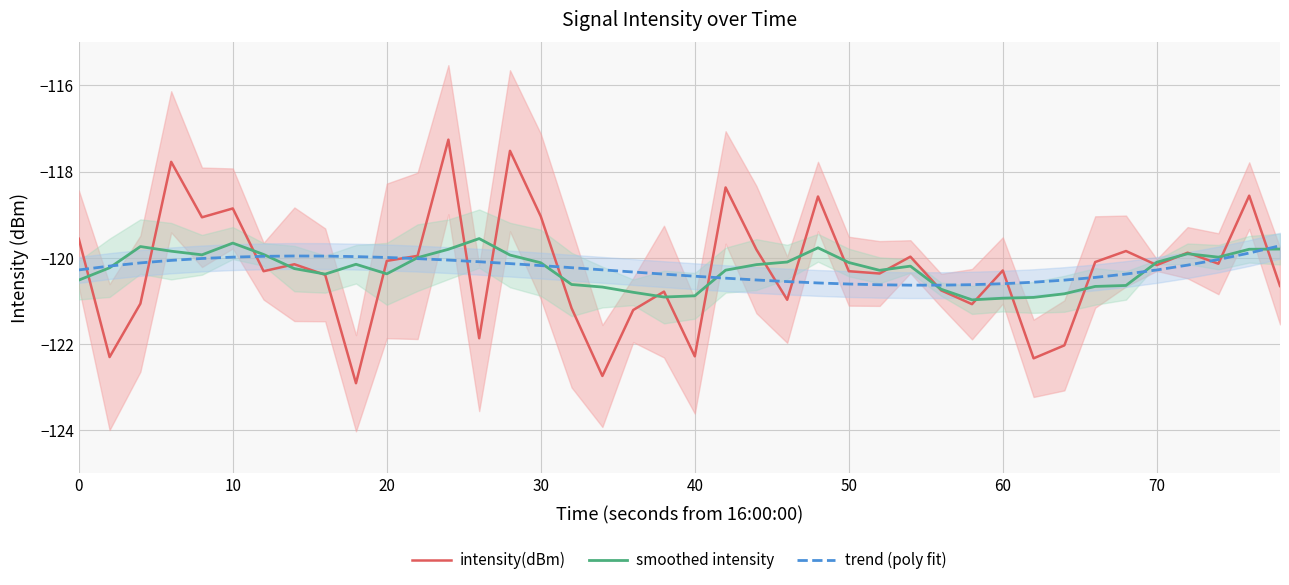

How many data points in intensity(dBm) are less than -120?

25